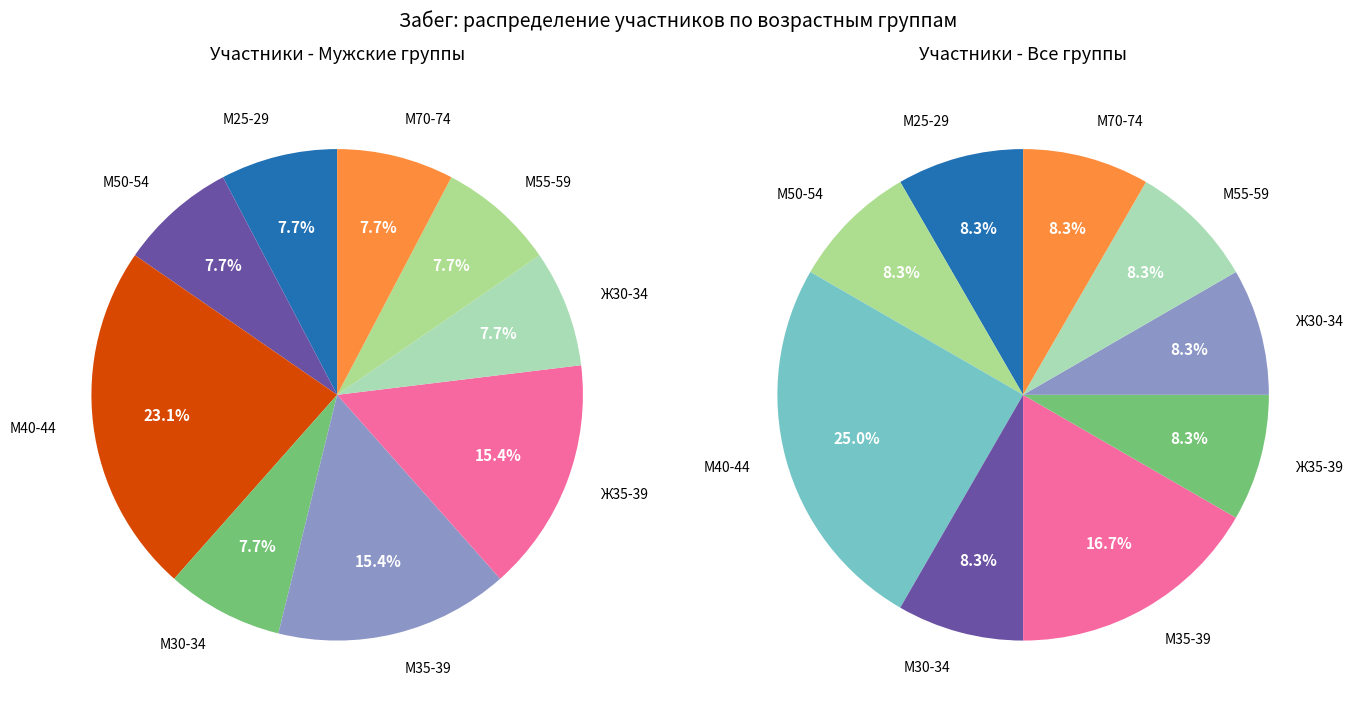

True or false: М70-74 accounts for 1% of the total.

False